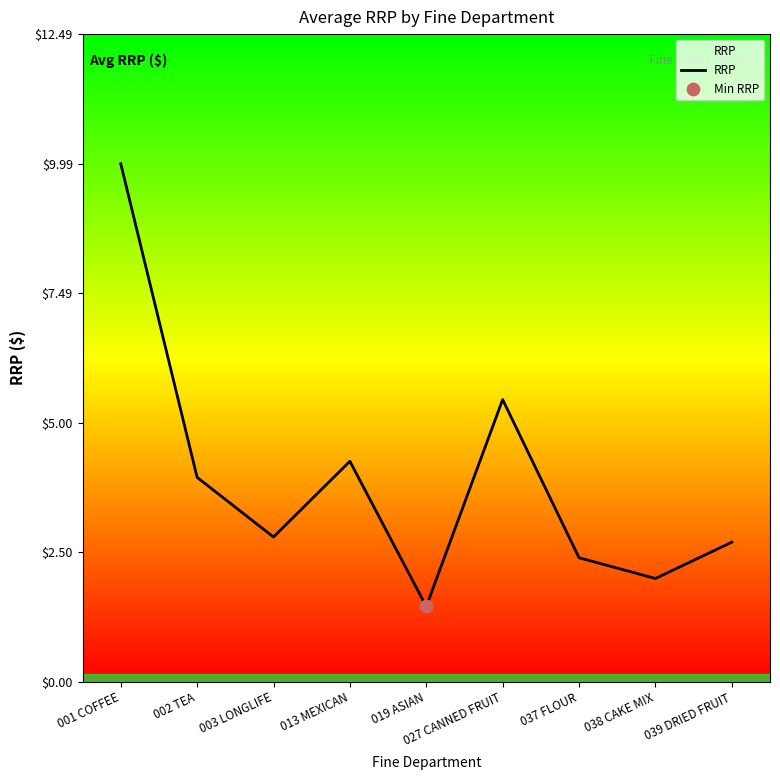

What is the change in value from 019 ASIAN to 037 FLOUR?

+0.9